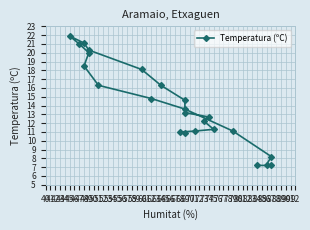

Count the number of values greater than 13.

13